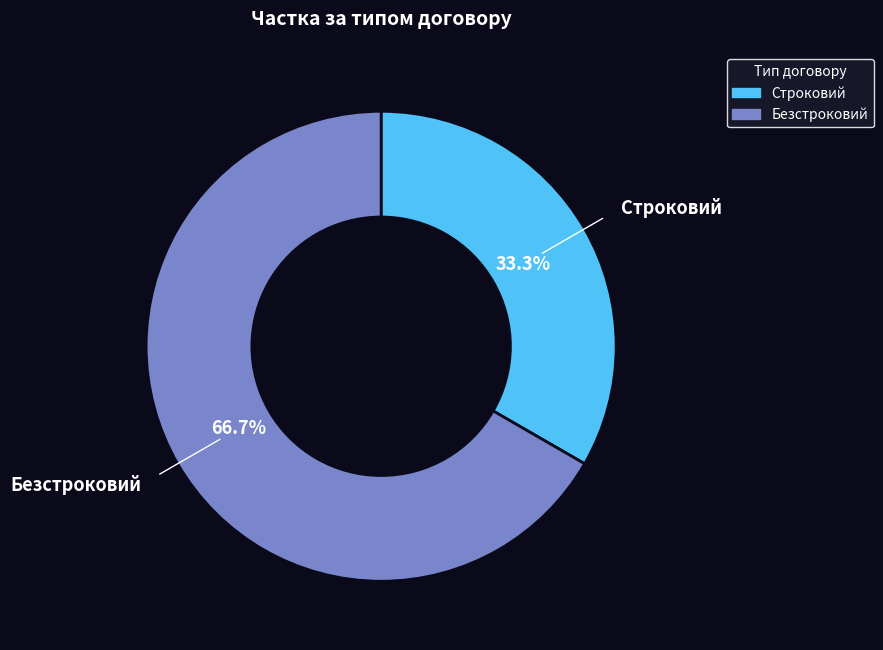

Which slice represents more than half of the pie?

Безстроковий